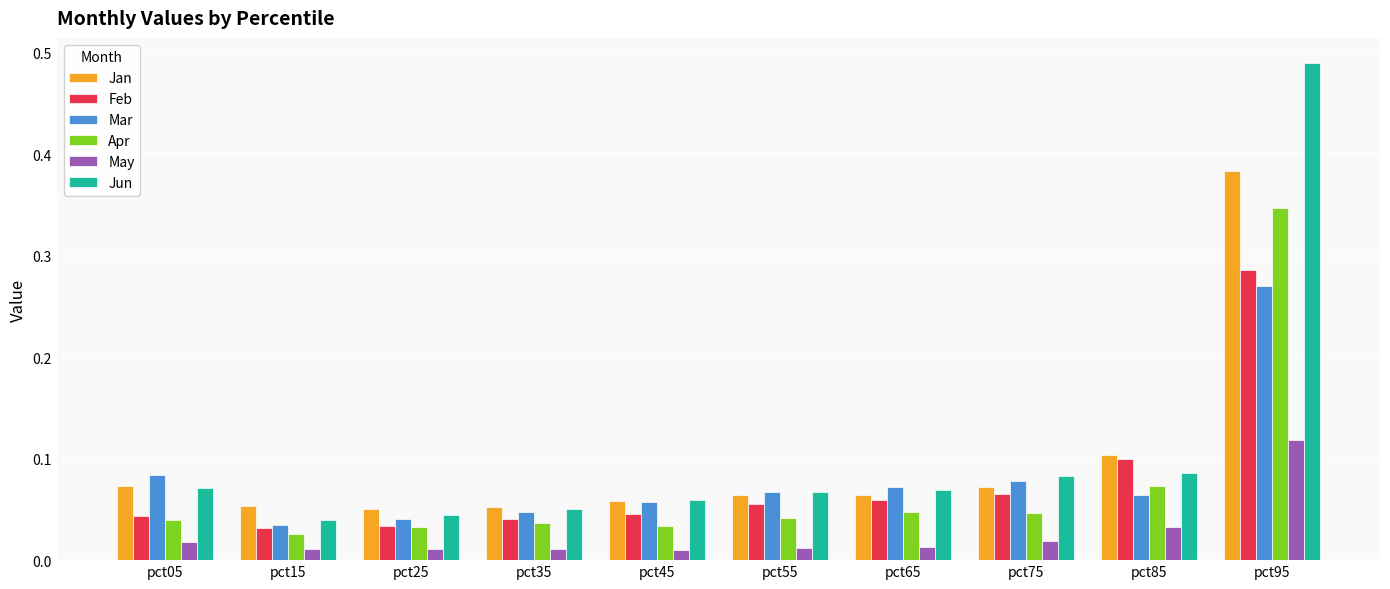

List the series in order of their peak value, highest first.

Jun, Jan, Apr, Feb, Mar, May